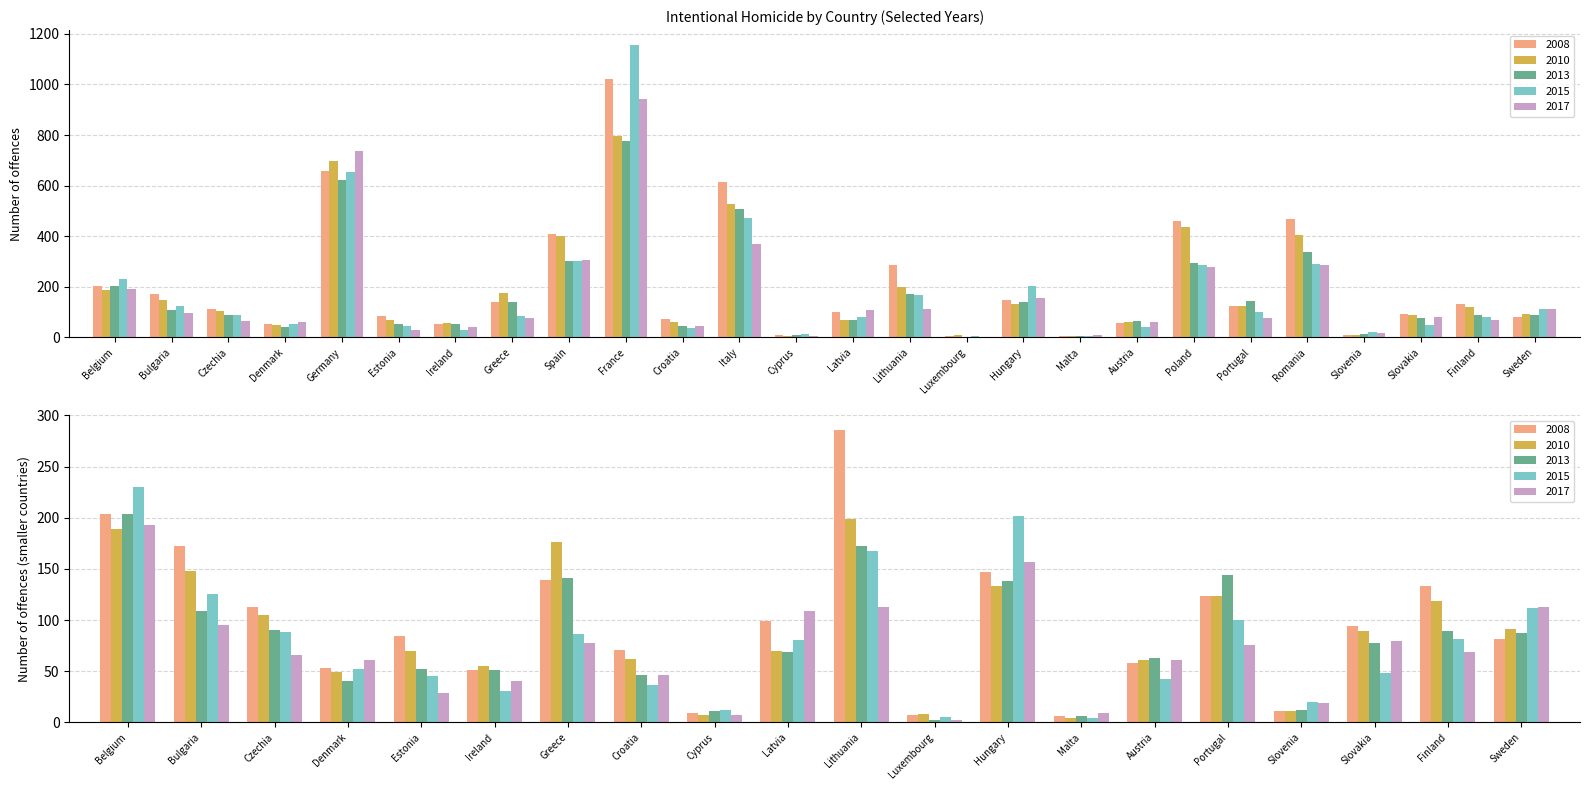

How many data points in 2017 are above 80?

12